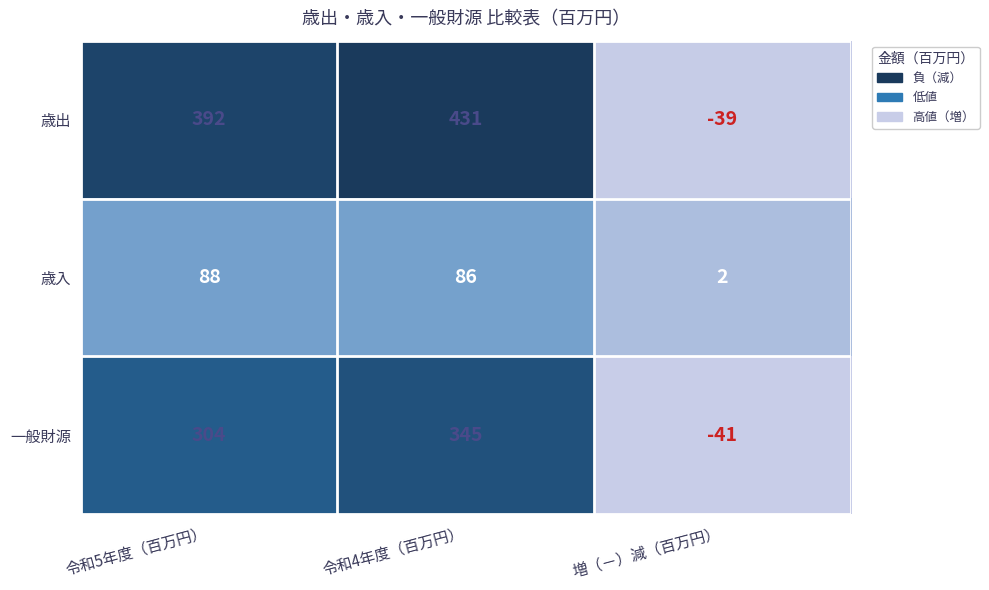

What is the maximum value shown in the chart?

431